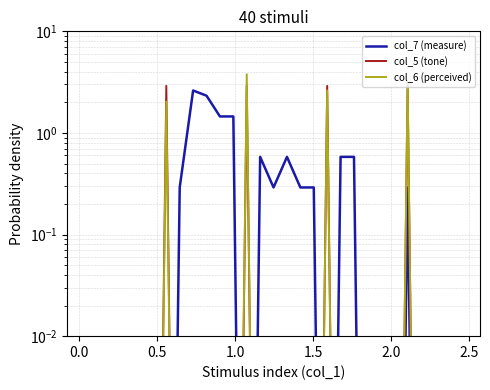

True or false: col_6 (perceived) has more than 2 interior local peaks.

True